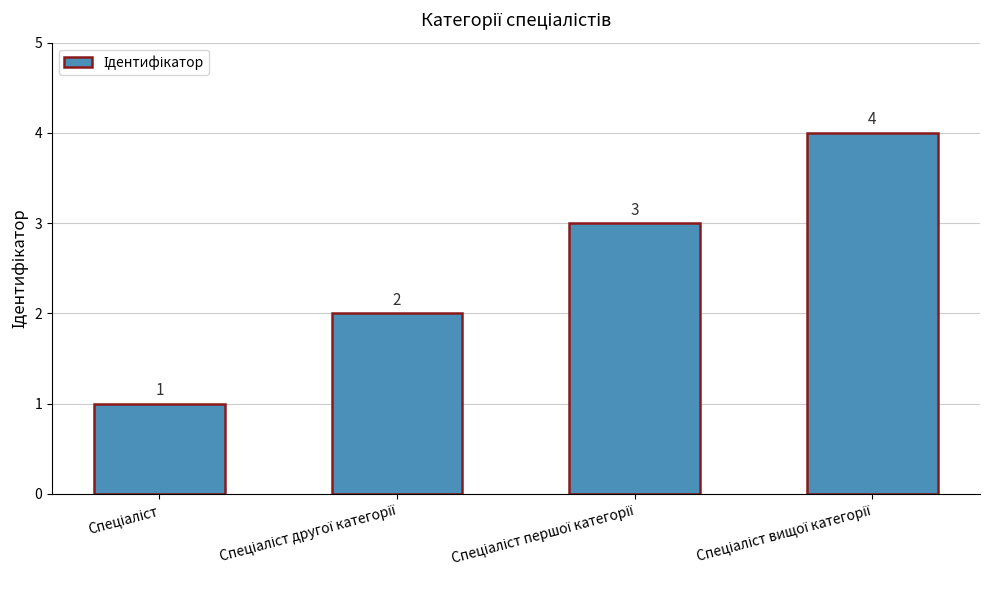

Count the values in the range 2 to 4.

3